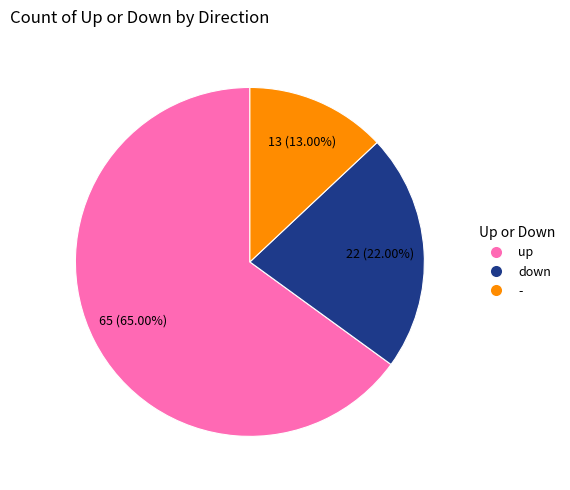

Which category has the smallest portion of the pie?

-